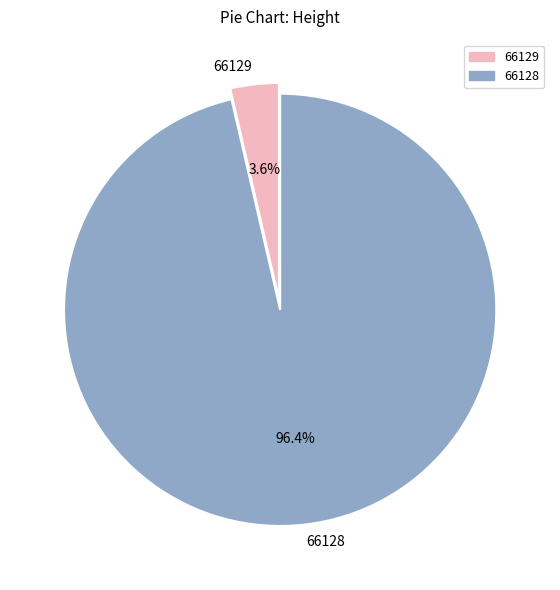

Do 66129 and 66128 together represent more than half of the pie?

Yes